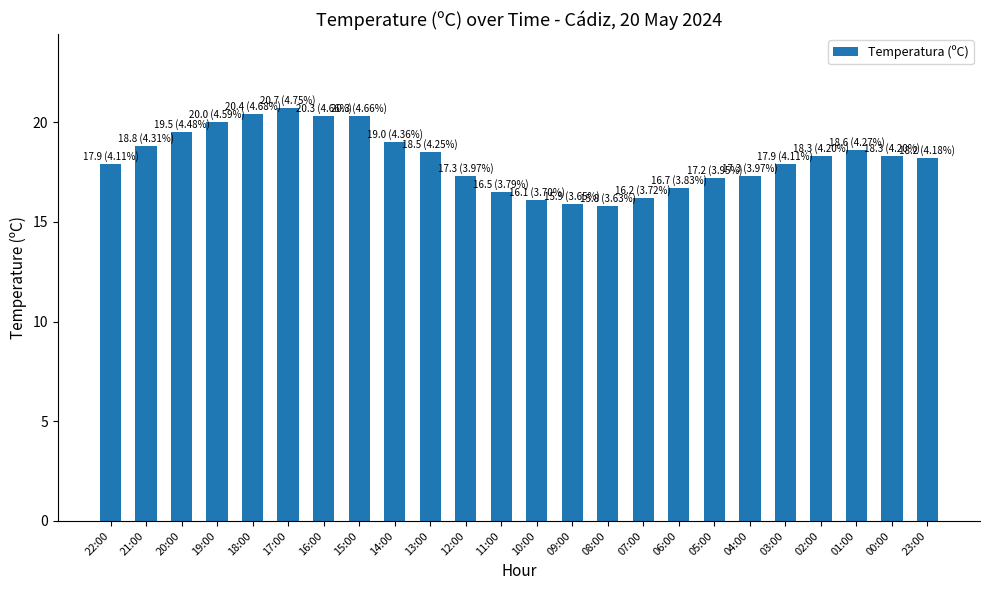

What is the label of the 21st bar from the right?

19:00